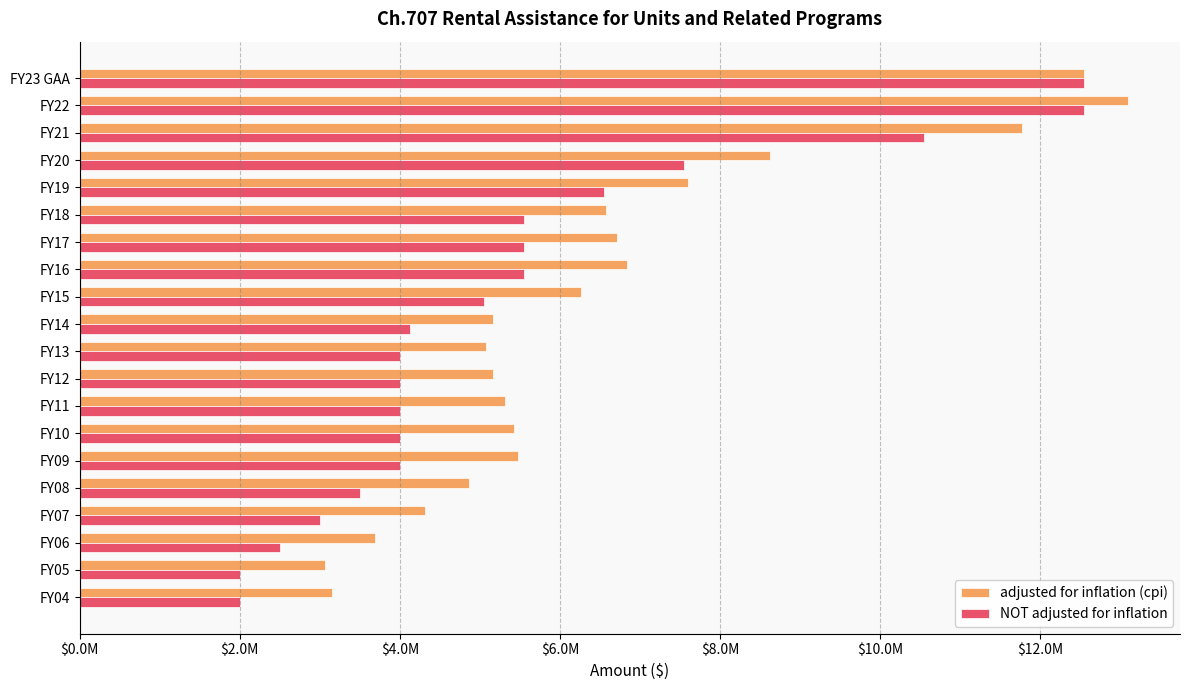

What are all the series names shown in the legend?

adjusted for inflation (cpi), NOT adjusted for inflation